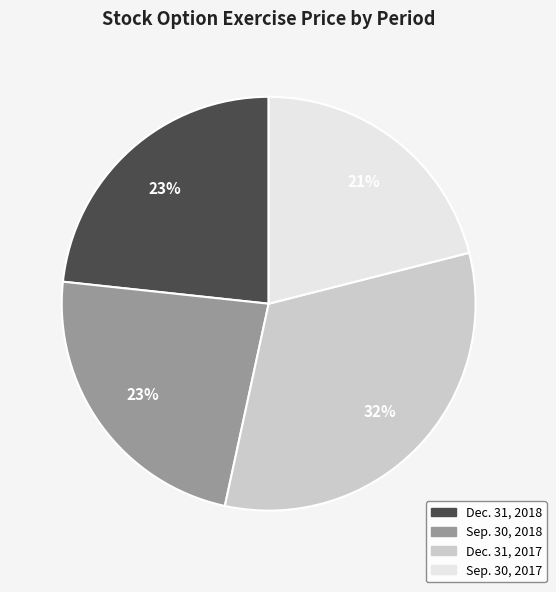

To the nearest percent, what is the average slice percentage?

25%